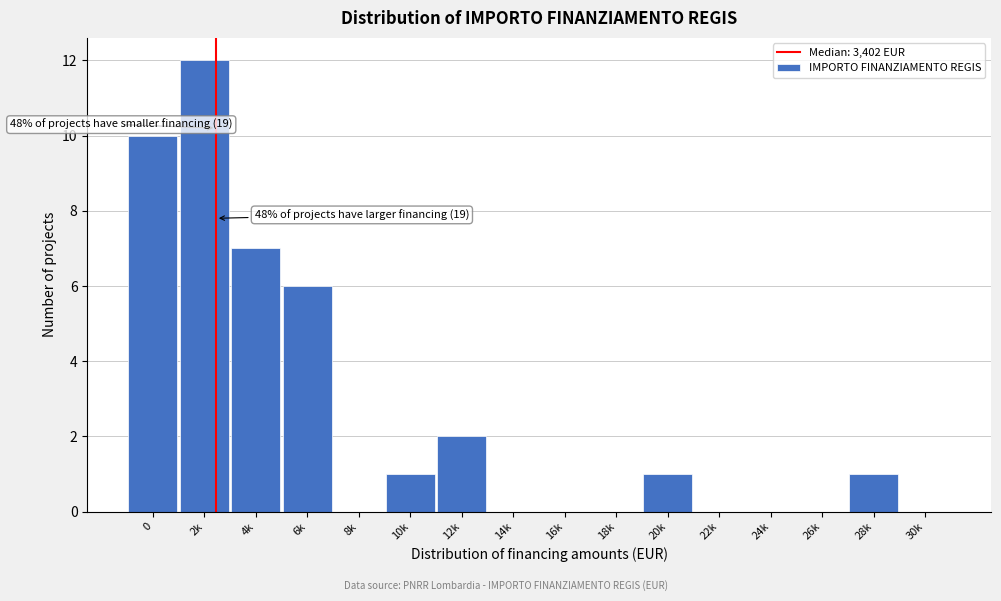

Reading right to left, list all the values displayed in this chart.

30k=0	28k=1	26k=0	24k=0	22k=0	20k=1	18k=0	16k=0	14k=0	12k=2	10k=1	8k=0	6k=6	4k=7	2k=12	0=10